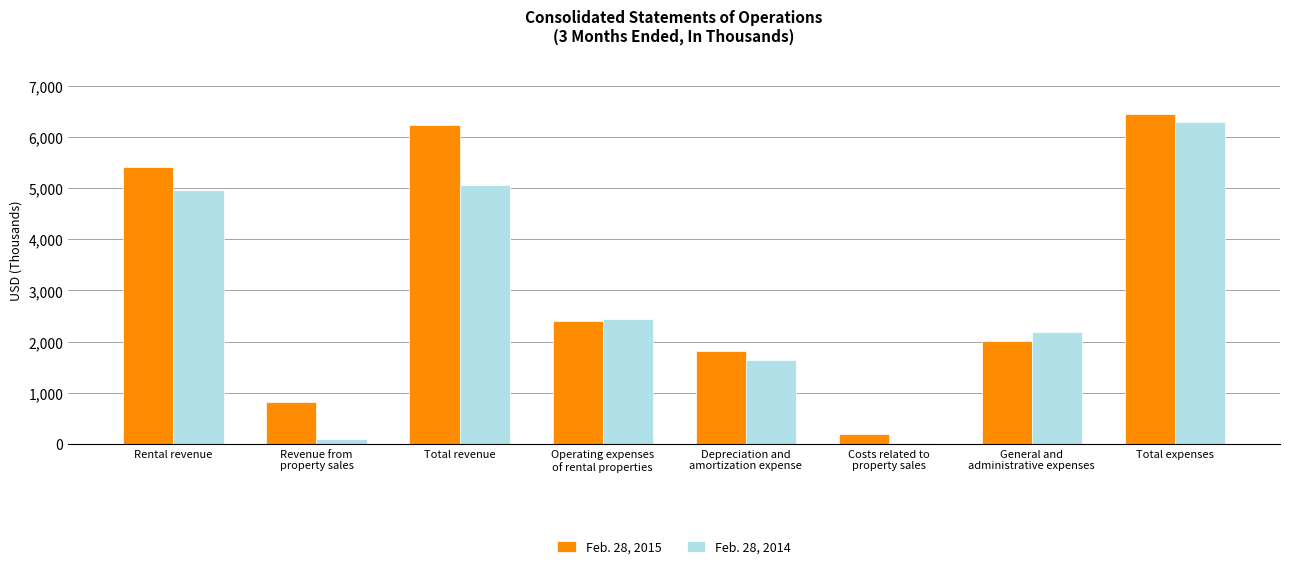

Which category has the lowest value in the Feb. 28, 2015 series?

Costs related to
property sales